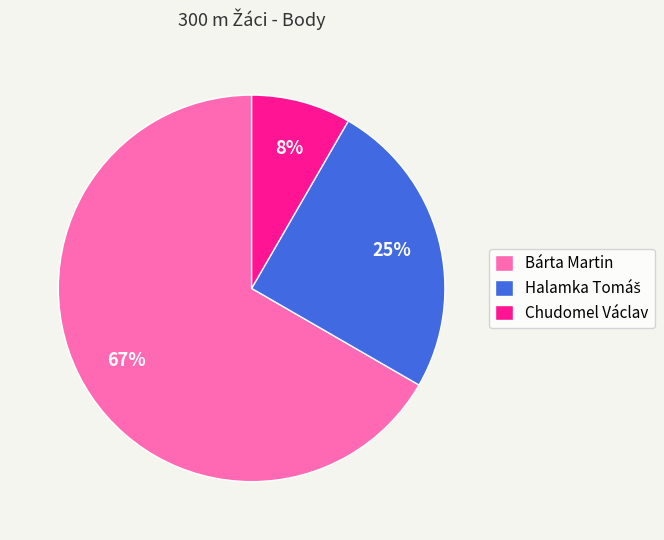

To the nearest percent, what is the average slice percentage?

33%